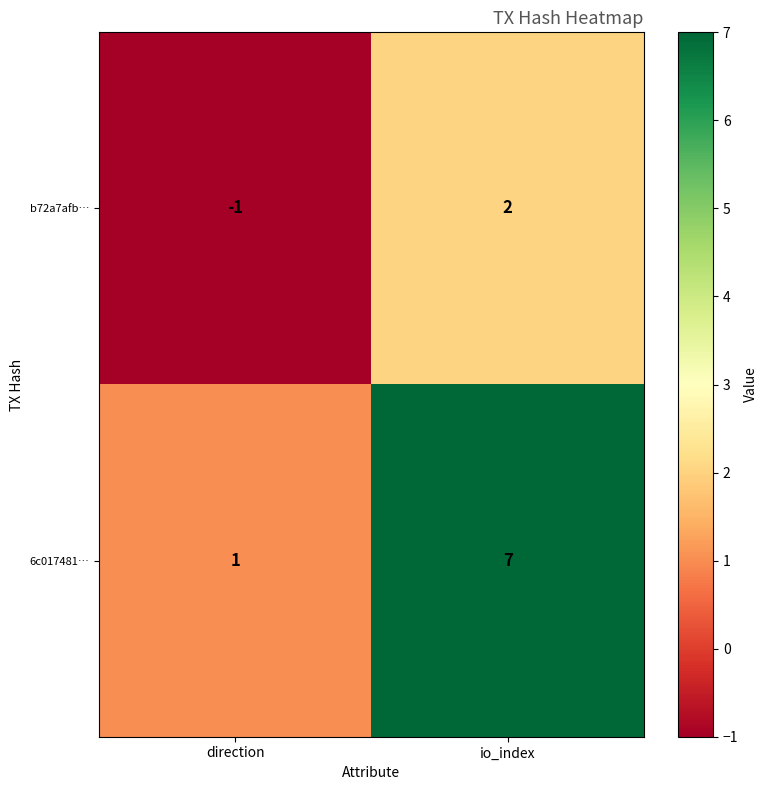

The b72a7afb… series shows 2 at io_index. True or false?

True